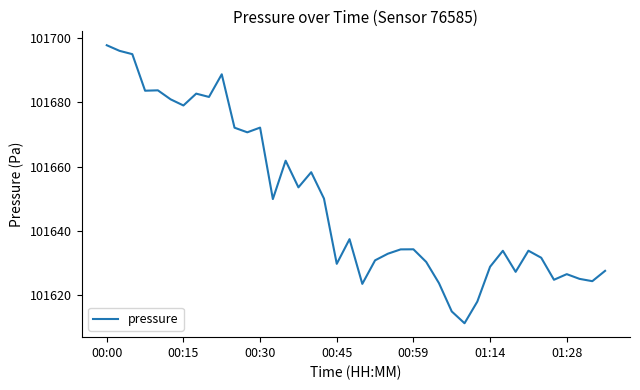

What is the greatest value displayed?

101697.8